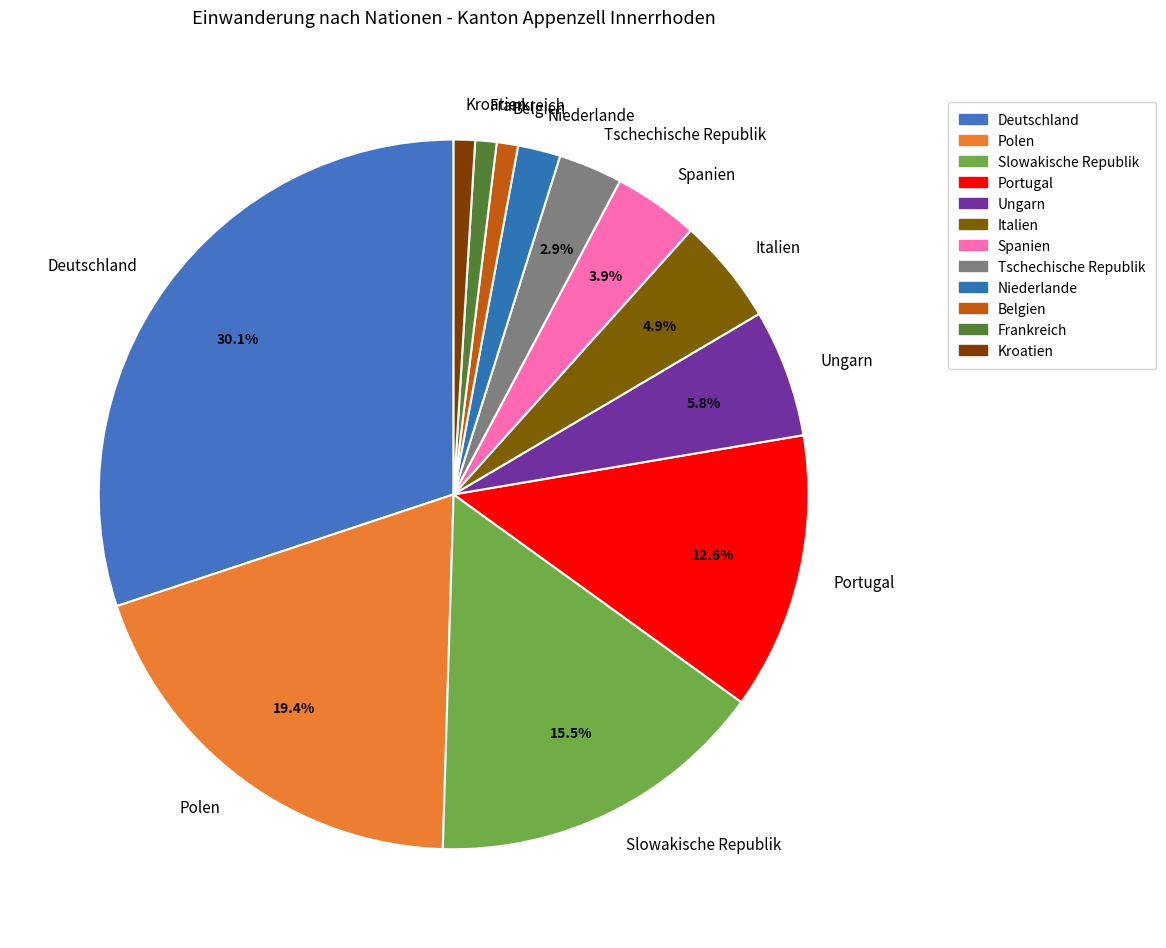

What percentage is the Niederlande slice, to the nearest percent?

2%